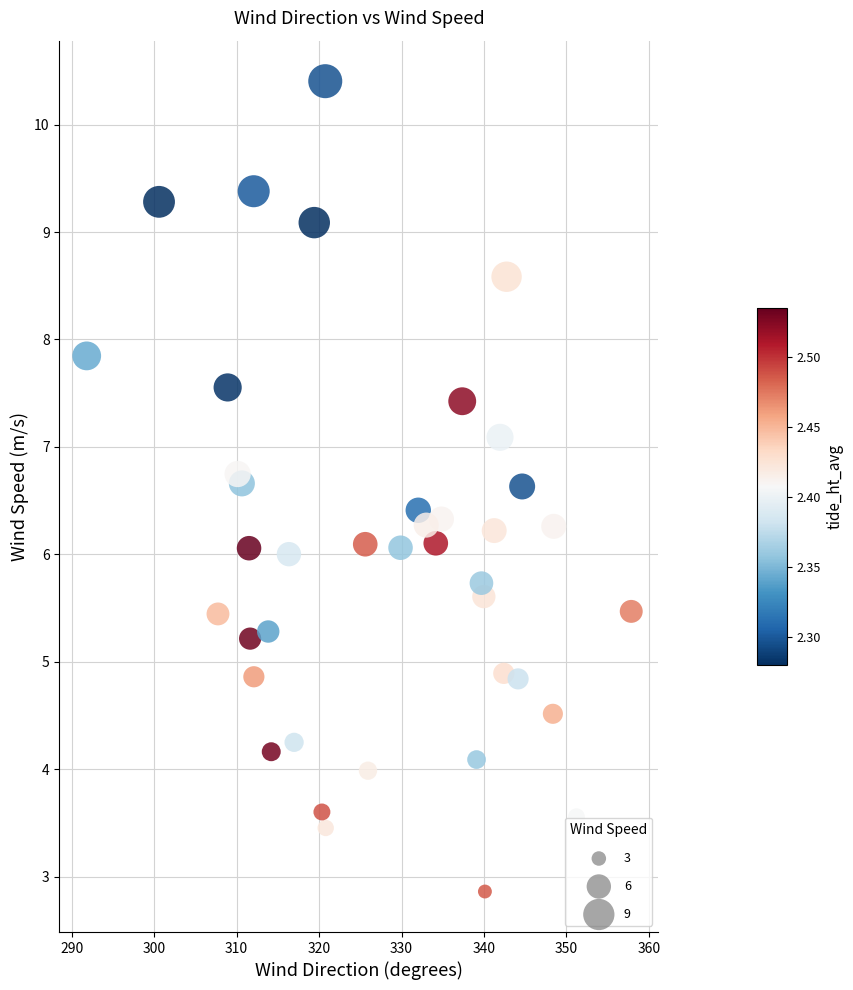

What is the range of Y values (max minus min)?

7.5